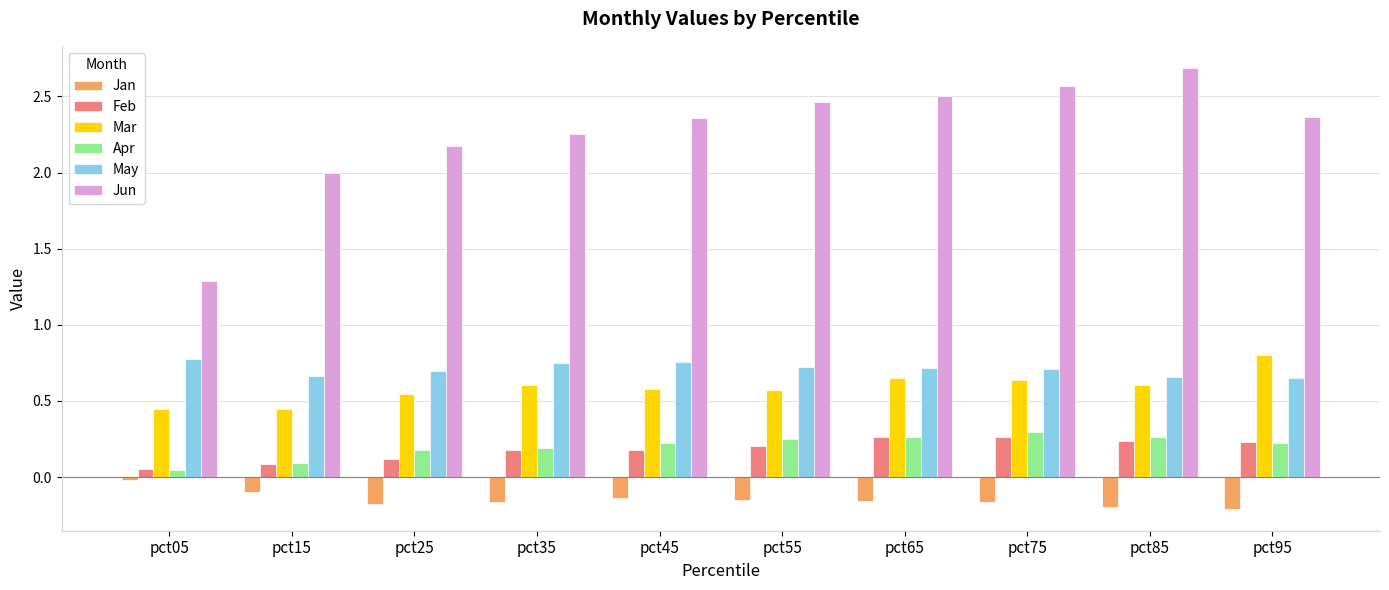

What is the difference between the highest and lowest values at pct05?

1.3